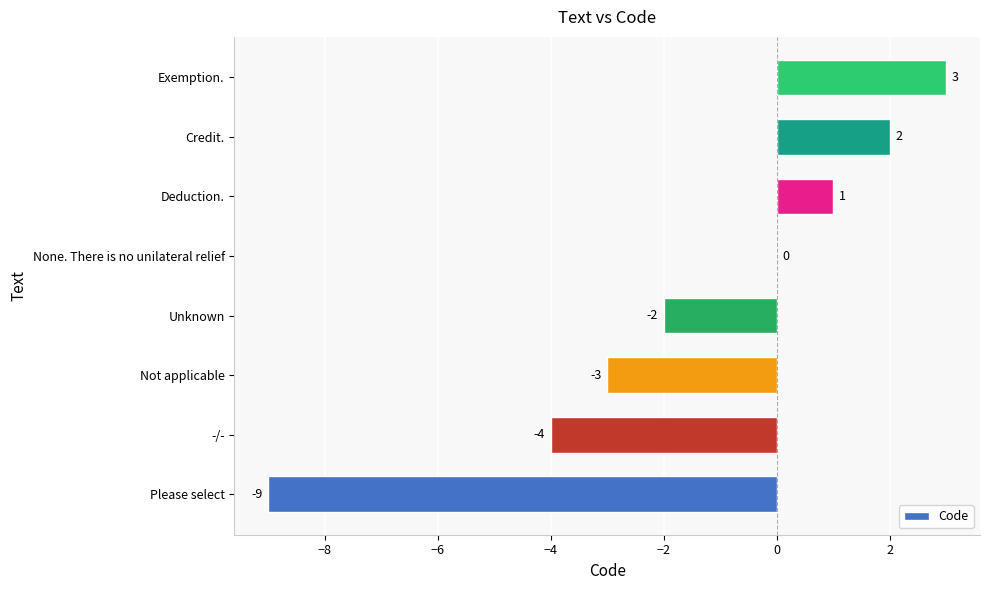

How many series are shown in this chart?

1